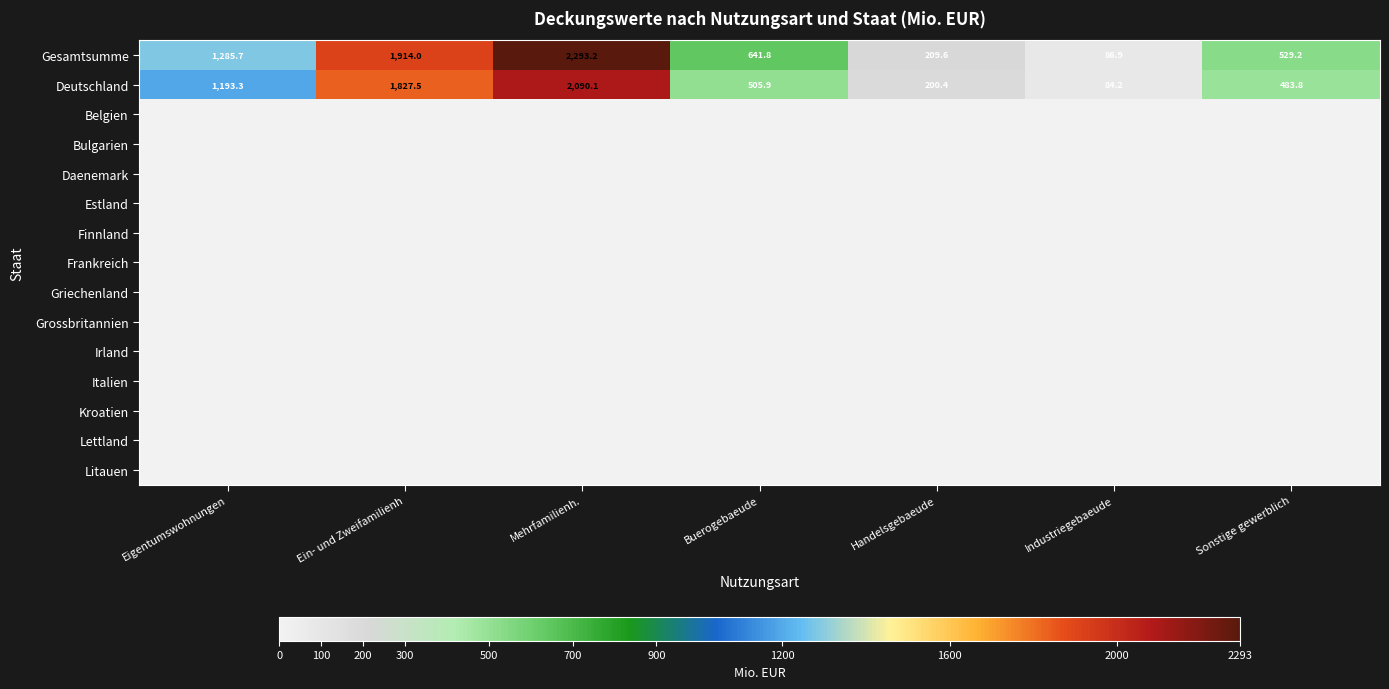

The value of Gesamtsumme at Mehrfamilienh. is 1097.1. True or false?

False